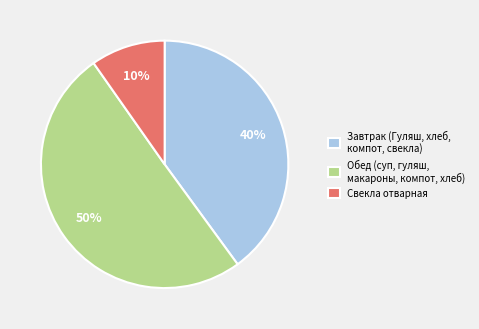

Which category accounts for the majority?

Обед (суп, гуляш, макароны, компот, хлеб)